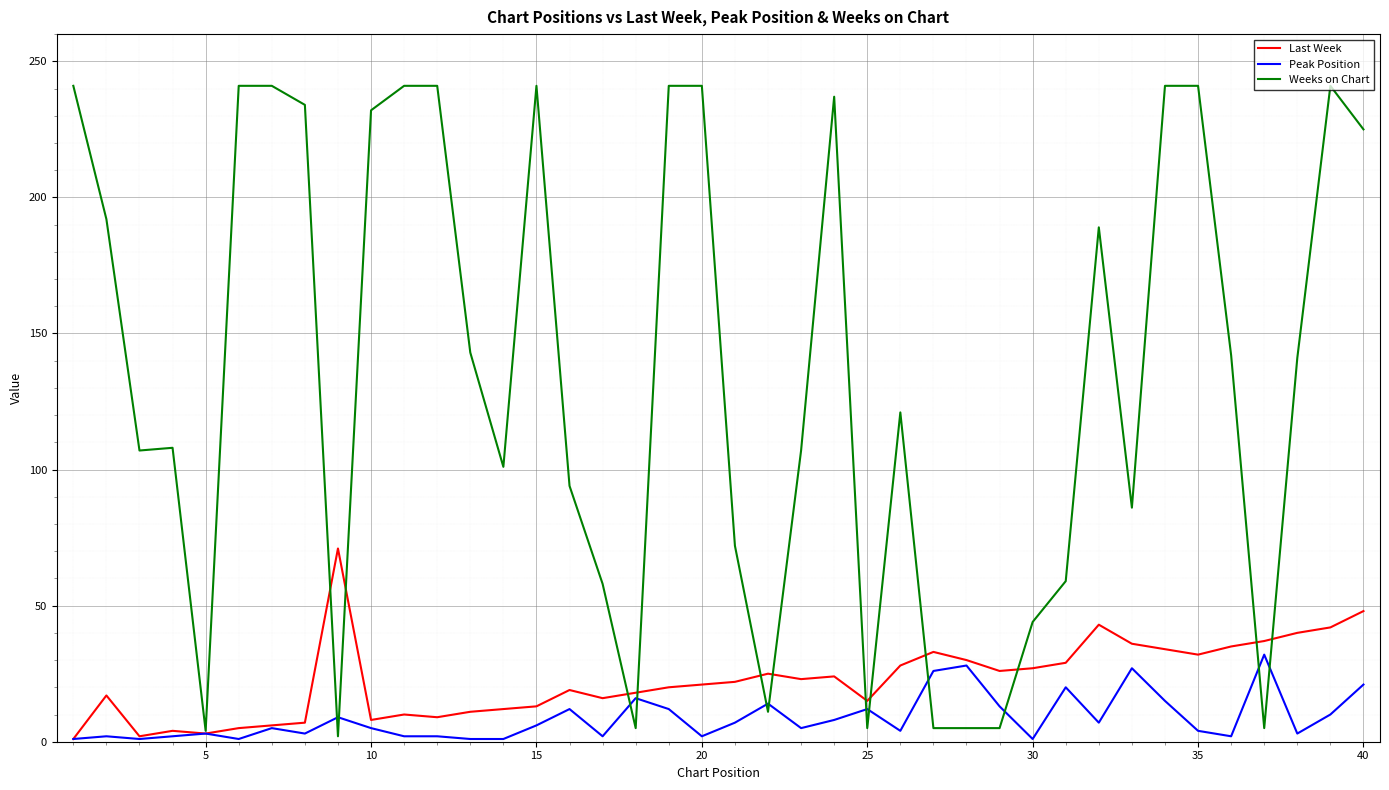

What is the highest value of the Last Week series?

71